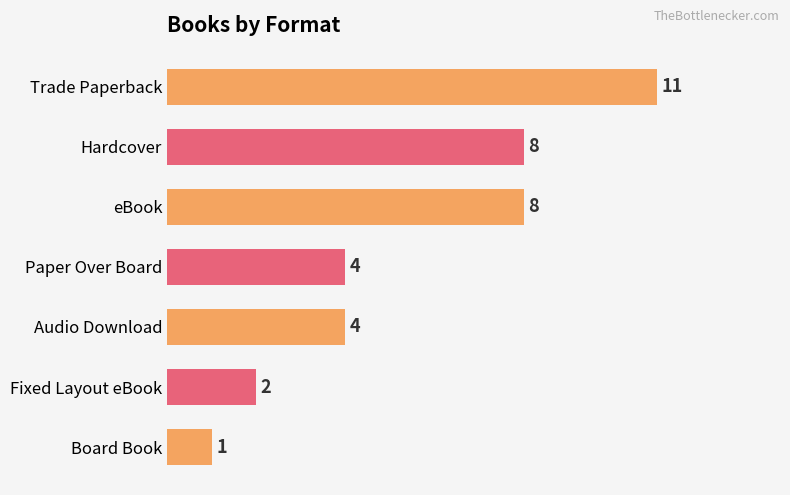

Is it true that the value at Board Book is 2?

False